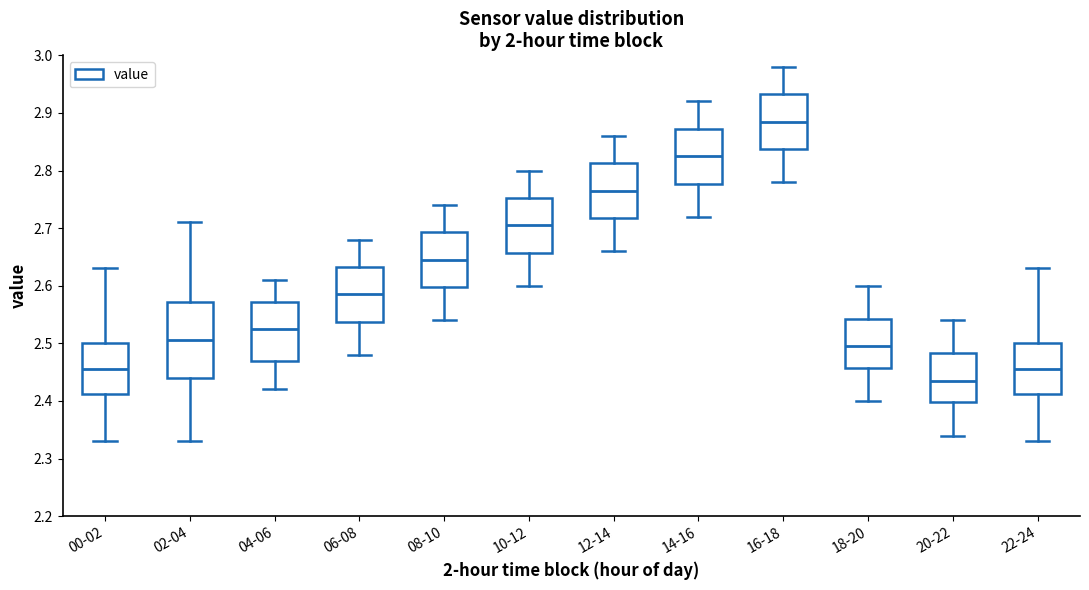

Which box is the tallest, from its lower edge to its upper edge?

02-04